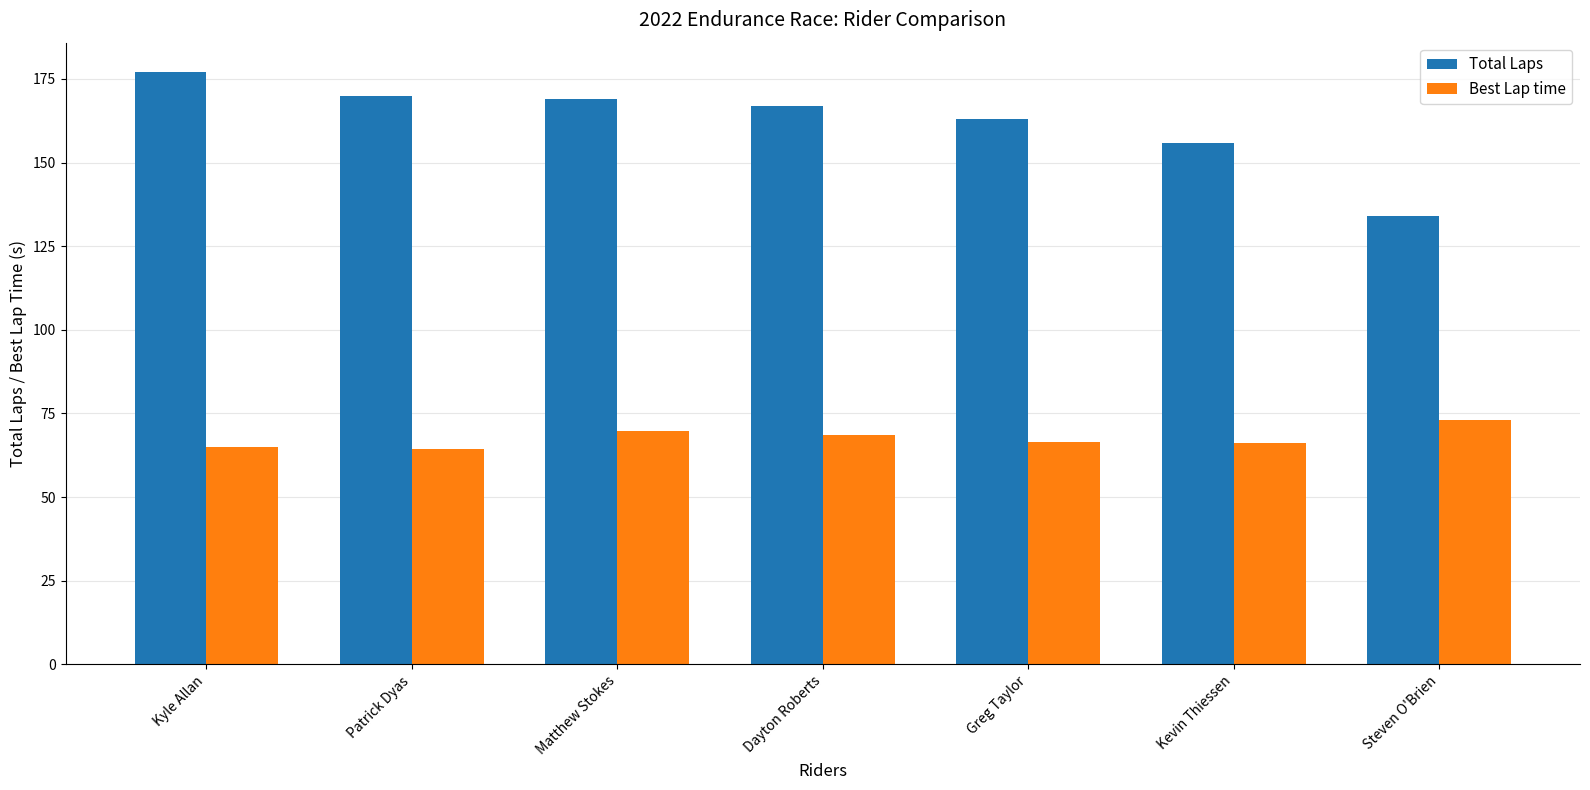

At how many categories does at least one series exceed 130?

7